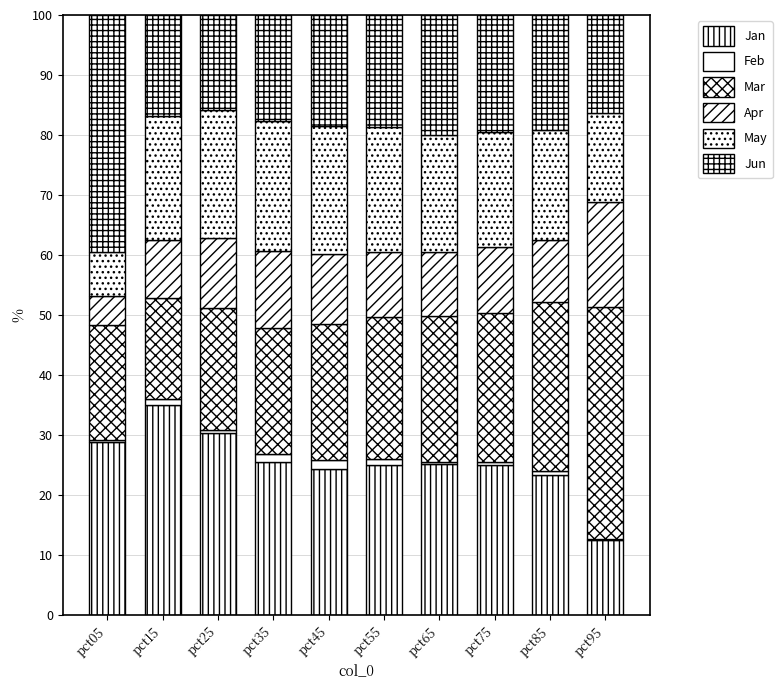

Does the chart contain stacked bars?

Yes